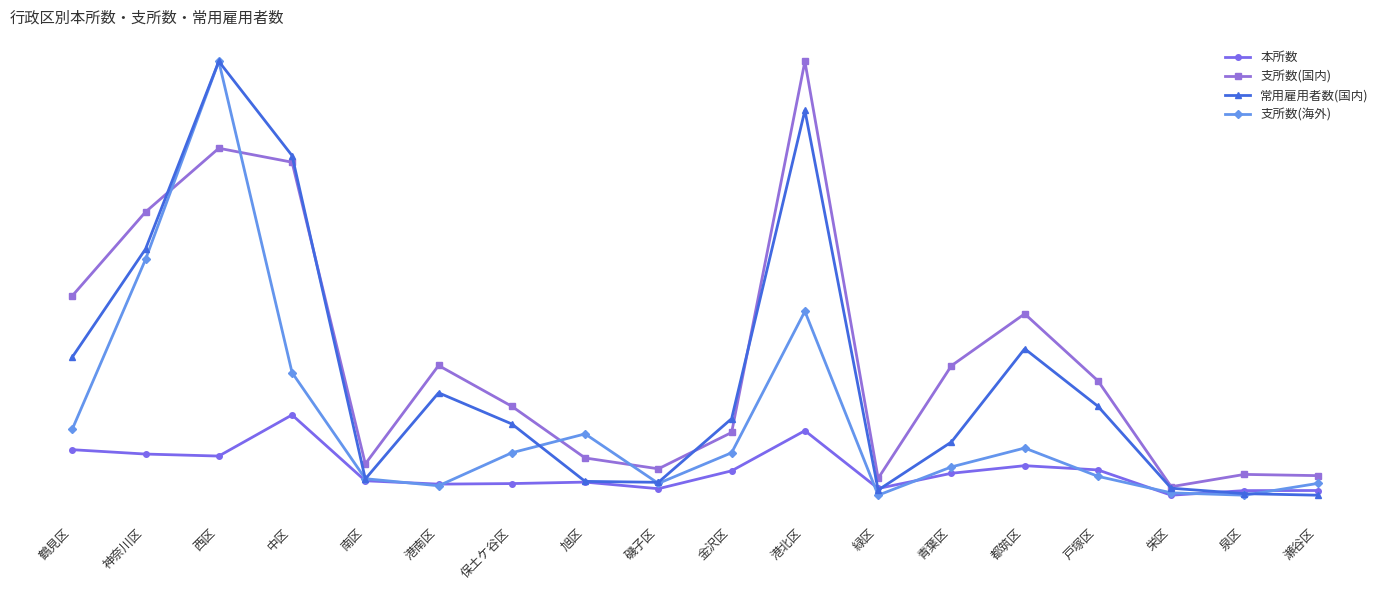

Reading right to left, what are all the values shown in this chart?

本所数: 135	134	93	319	357	289	153	670	311	151	210	197	192	222	811	443	461	500
支所数(国内): 268	279	169	1116	1715	1251	244	3973	654	329	426	888	1253	373	3071	3196	2626	1876
支所数(海外): 6	1	2	9	21	13	1	79	19	6	27	19	5	8	53	185	101	29
常用雇用者数(国内): 4225	4583	5844	24811	38134	16547	5423	93337	21952	7210	7424	20720	27935	7983	82864	104688	61233	36204